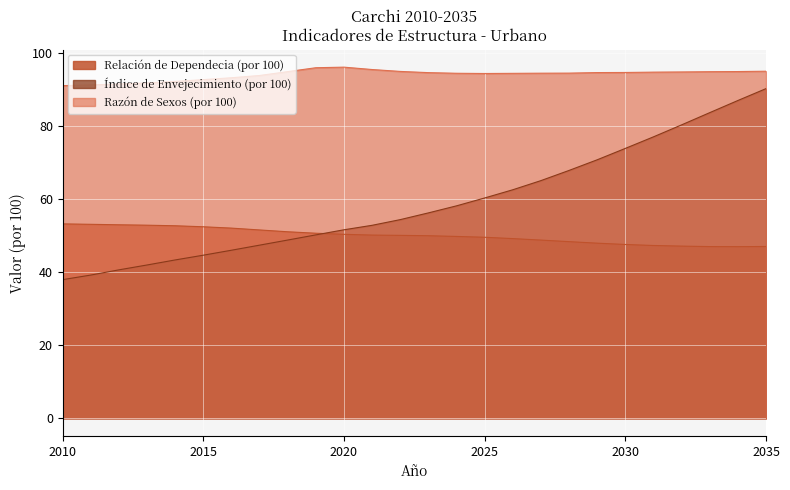

Reading left to right, list all the values displayed in this chart.

Relación de Dependecia (por 100): 53.3	53.2	53.0	52.9	52.8	52.5	52.1	51.6	51.1	50.7	50.4	50.2	50.1	50.0	49.8	49.6	49.2	48.8	48.4	48.0	47.6	47.4	47.2	47.1	47.0	47.1
Índice de Envejecimiento (por 100): 38.0	39.3	40.7	42.0	43.4	44.7	46.1	47.5	48.9	50.3	51.7	52.9	54.4	56.3	58.2	60.4	62.6	65.1	67.9	70.8	74.0	77.1	80.4	83.8	87.1	90.4
Razón de Sexos (por 100): 91.2	91.4	91.6	91.9	92.3	92.8	93.3	94.0	95.0	96.1	96.2	95.6	95.1	94.7	94.6	94.5	94.5	94.6	94.6	94.8	94.8	94.9	94.9	95.0	95.0	95.1